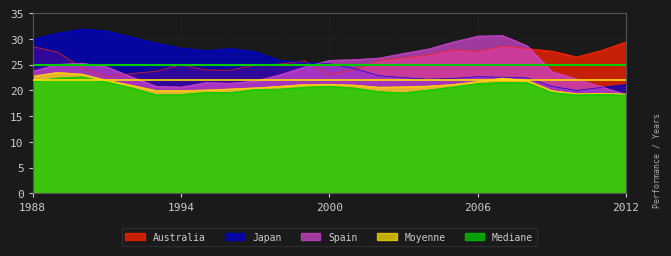

Which series has the widest spread of values?

Japan